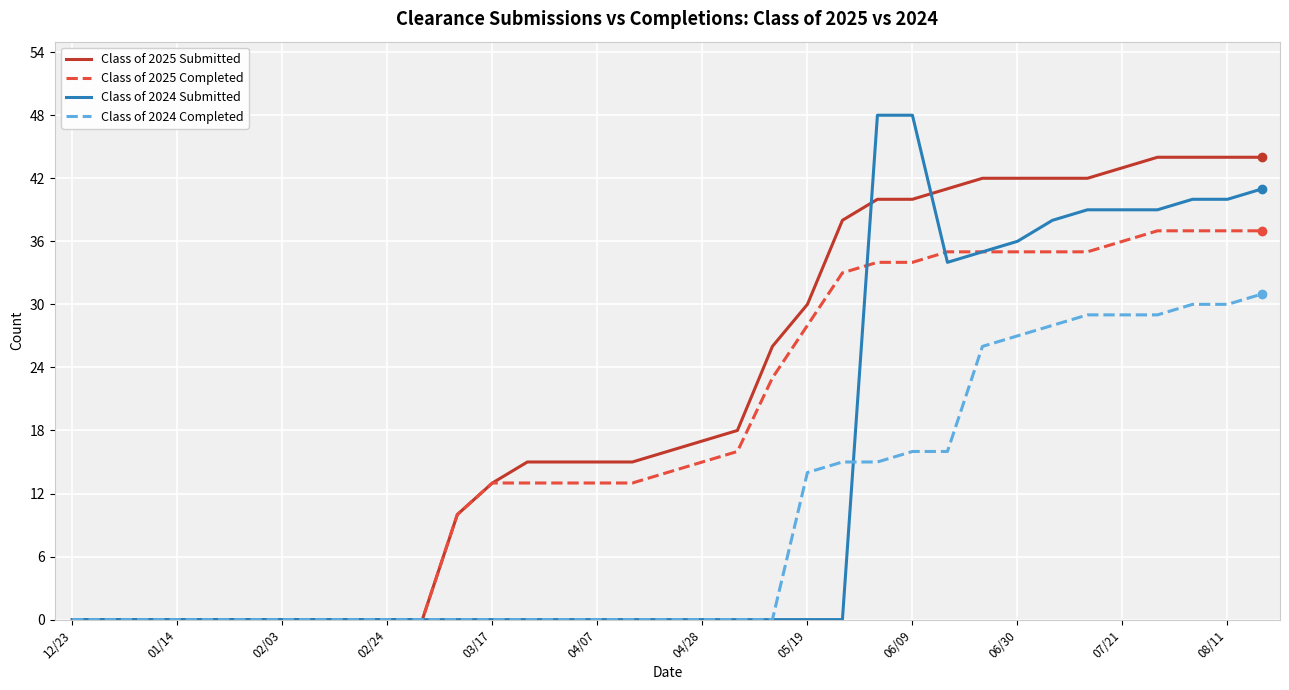

What is the highest value of the Class of 2025 Submitted series?

44